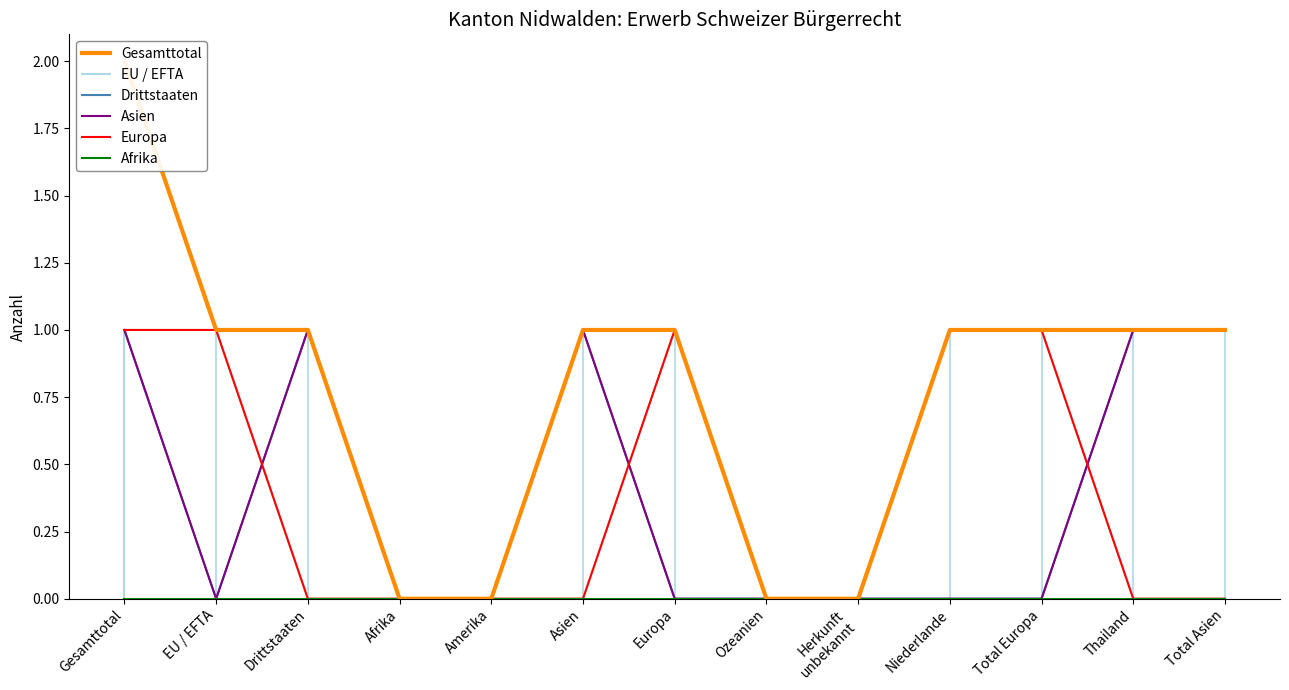

At which category does Asien reach its first local valley?

EU / EFTA